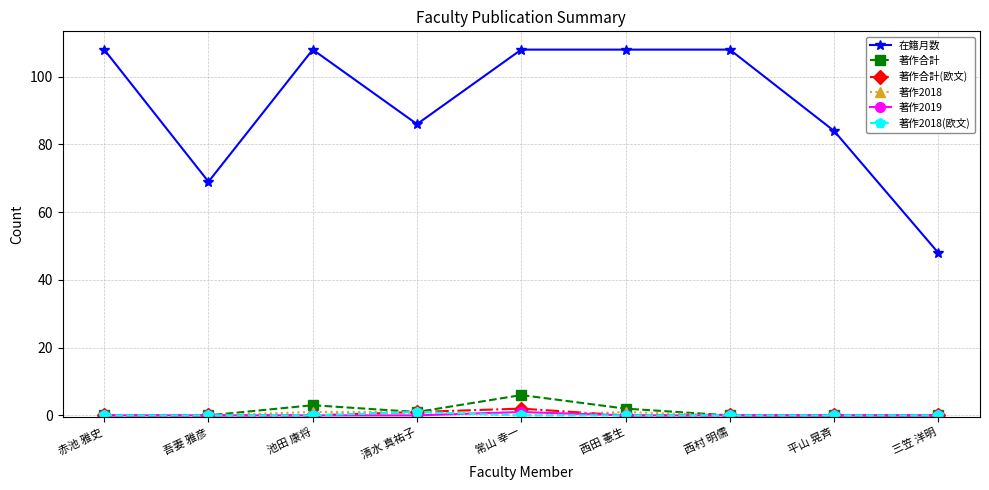

Reading left to right, transcribe all the data shown in this chart.

在籍月数: 赤池 雅史=108	吾妻 雅彦=69	池田 康将=108	清水 真祐子=86	常山 幸一=108	西田 憲生=108	西村 明儒=108	平山 晃斉=84	三笠 洋明=48
著作合計: 赤池 雅史=0	吾妻 雅彦=0	池田 康将=3	清水 真祐子=1	常山 幸一=6	西田 憲生=2	西村 明儒=0	平山 晃斉=0	三笠 洋明=0
著作合計(欧文): 赤池 雅史=0	吾妻 雅彦=0	池田 康将=0	清水 真祐子=1	常山 幸一=2	西田 憲生=0	西村 明儒=0	平山 晃斉=0	三笠 洋明=0
著作2018: 赤池 雅史=0	吾妻 雅彦=0	池田 康将=1	清水 真祐子=1	常山 幸一=0	西田 憲生=1	西村 明儒=0	平山 晃斉=0	三笠 洋明=0
著作2019: 赤池 雅史=0	吾妻 雅彦=0	池田 康将=0	清水 真祐子=0	常山 幸一=1	西田 憲生=0	西村 明儒=0	平山 晃斉=0	三笠 洋明=0
著作2018(欧文): 赤池 雅史=0	吾妻 雅彦=0	池田 康将=0	清水 真祐子=1	常山 幸一=0	西田 憲生=0	西村 明儒=0	平山 晃斉=0	三笠 洋明=0